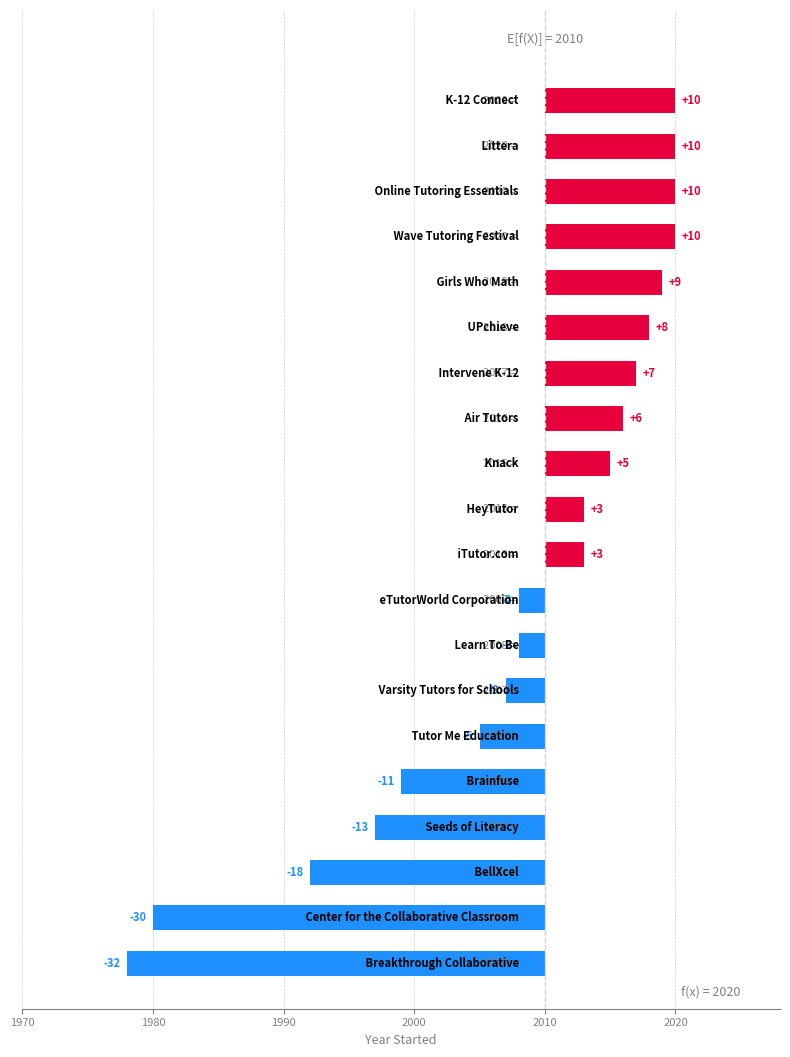

The chart shows a value of 14 at 2000. True or false?

False